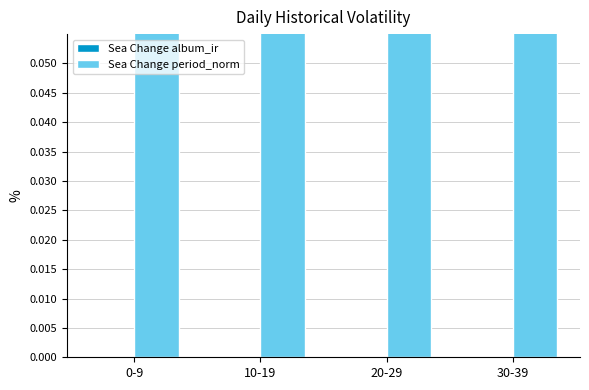

Which series has the widest spread of values?

Sea Change period_norm